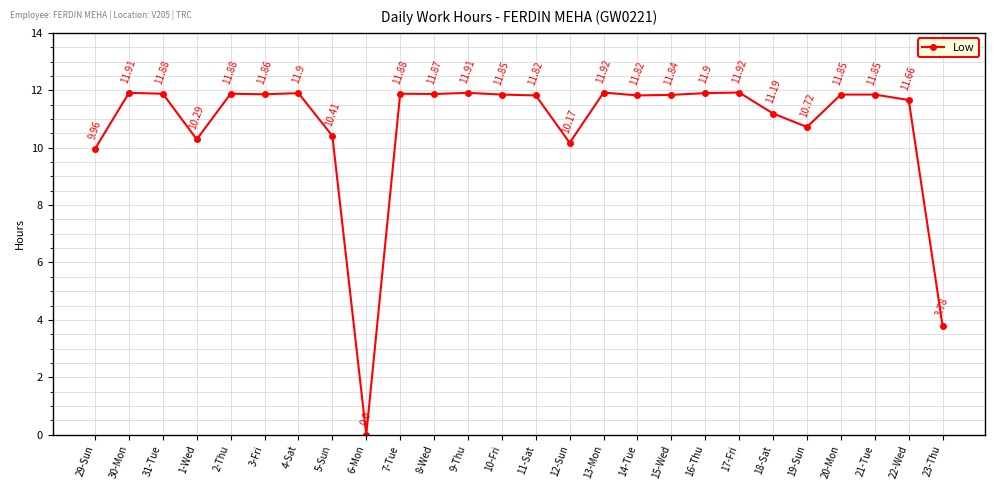

How many interior local valleys (lower than both neighbors) does the data have?

7